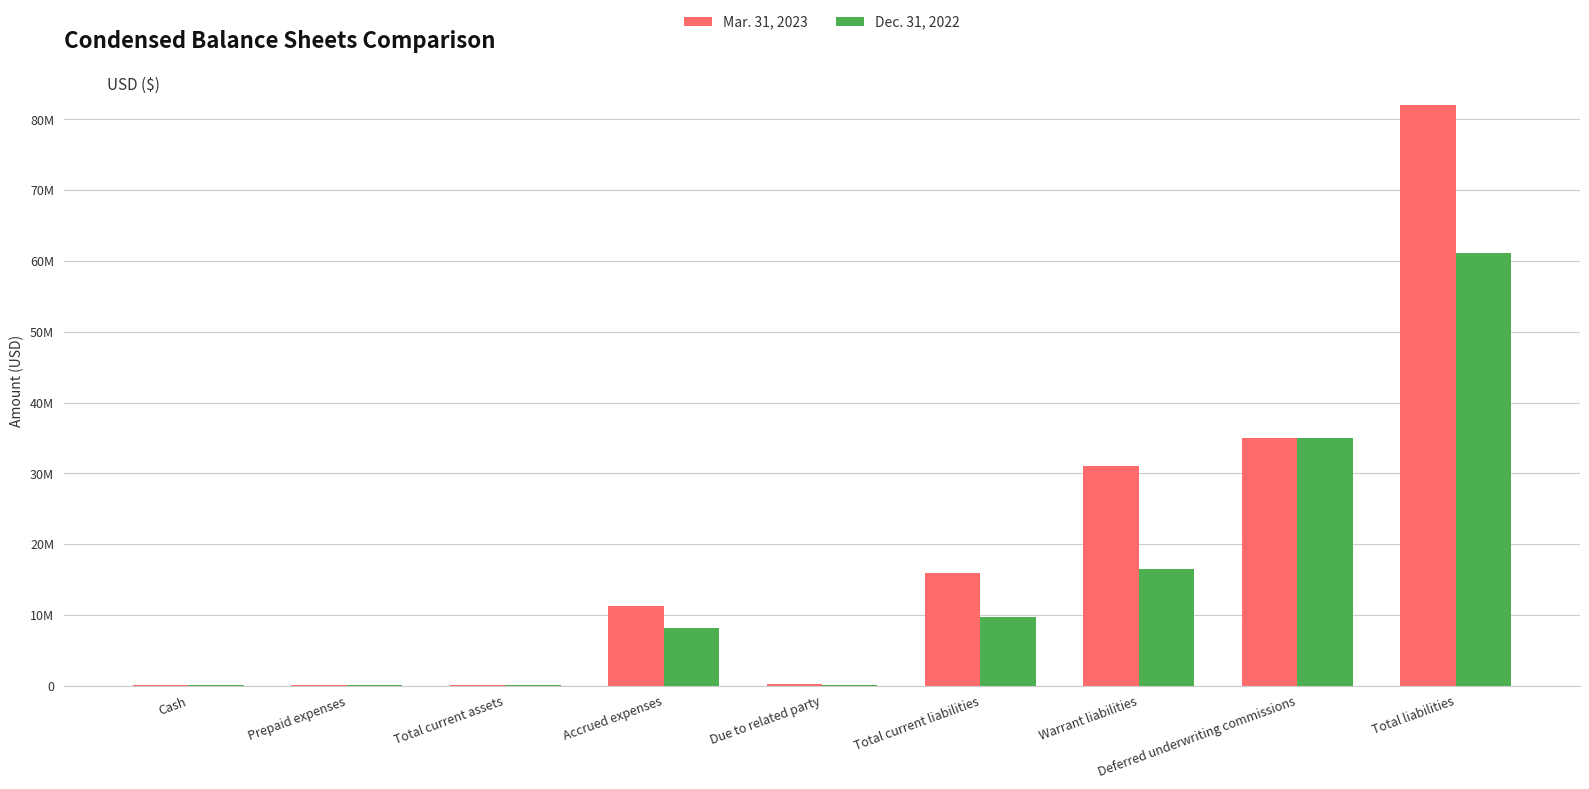

What is the difference between the second highest and second lowest values in the Dec. 31, 2022 series?

34942423